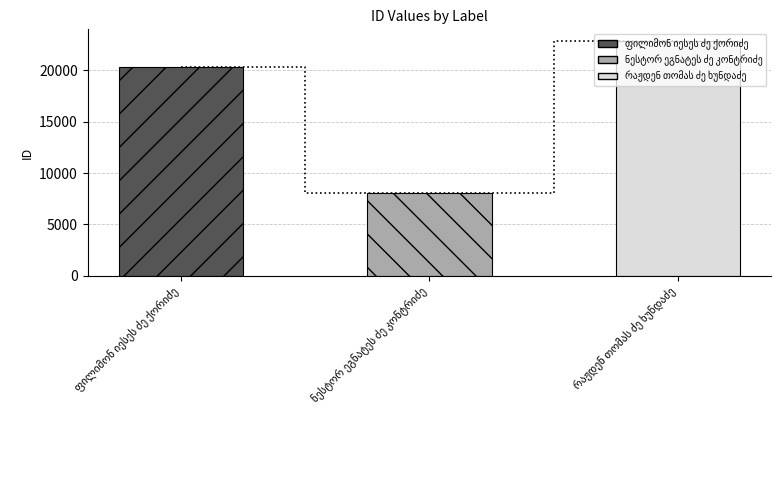

What is the label of the 3rd bar from the right?

ფილიმონ იესეს ძე ქორიძე